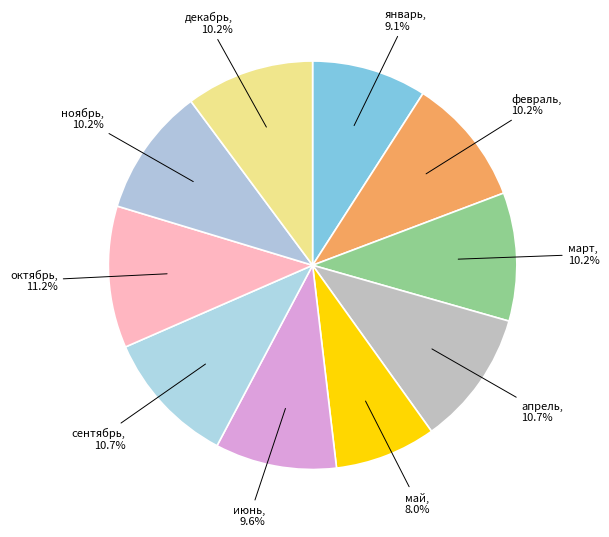

What is the ratio of the value at январь to the value at май?

1.1